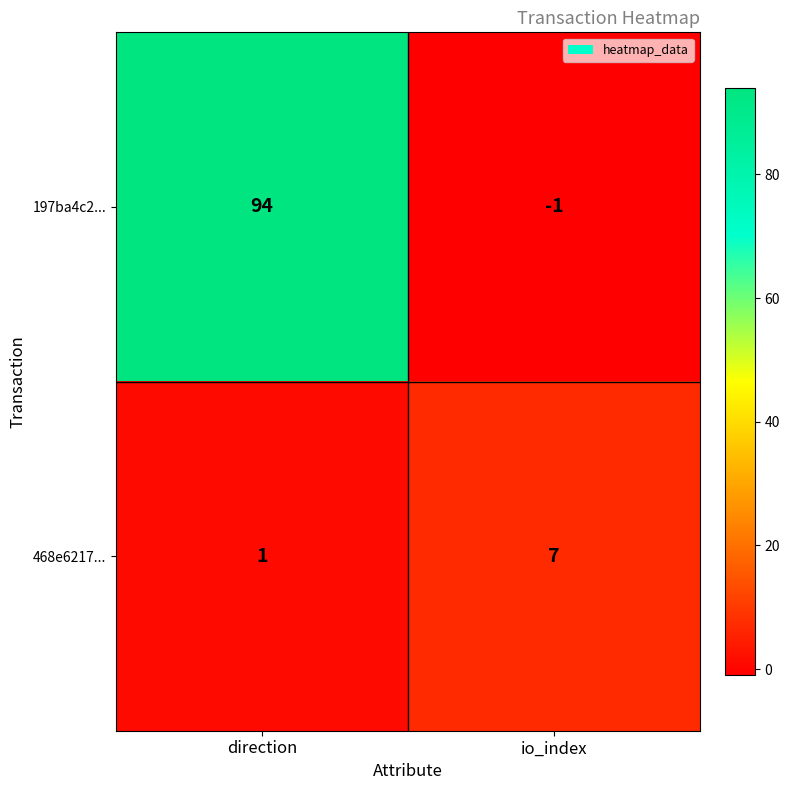

At which category is the sum across all series the highest?

direction